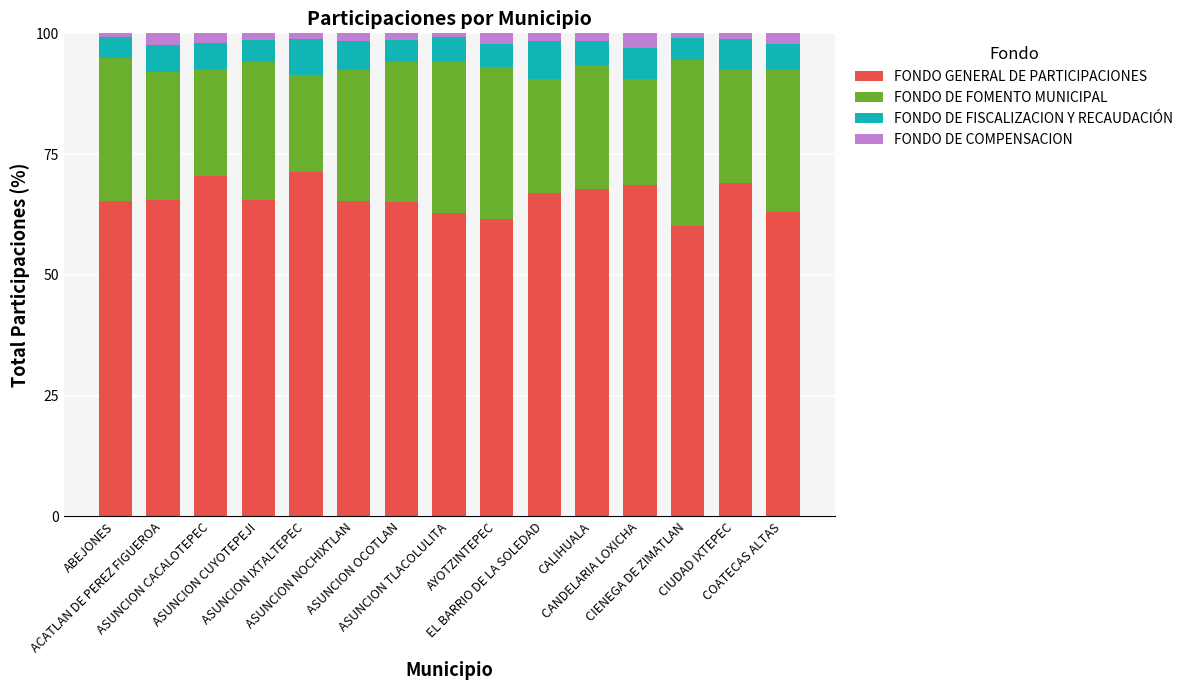

What is the lowest value of the FONDO GENERAL DE PARTICIPACIONES series?

60.2